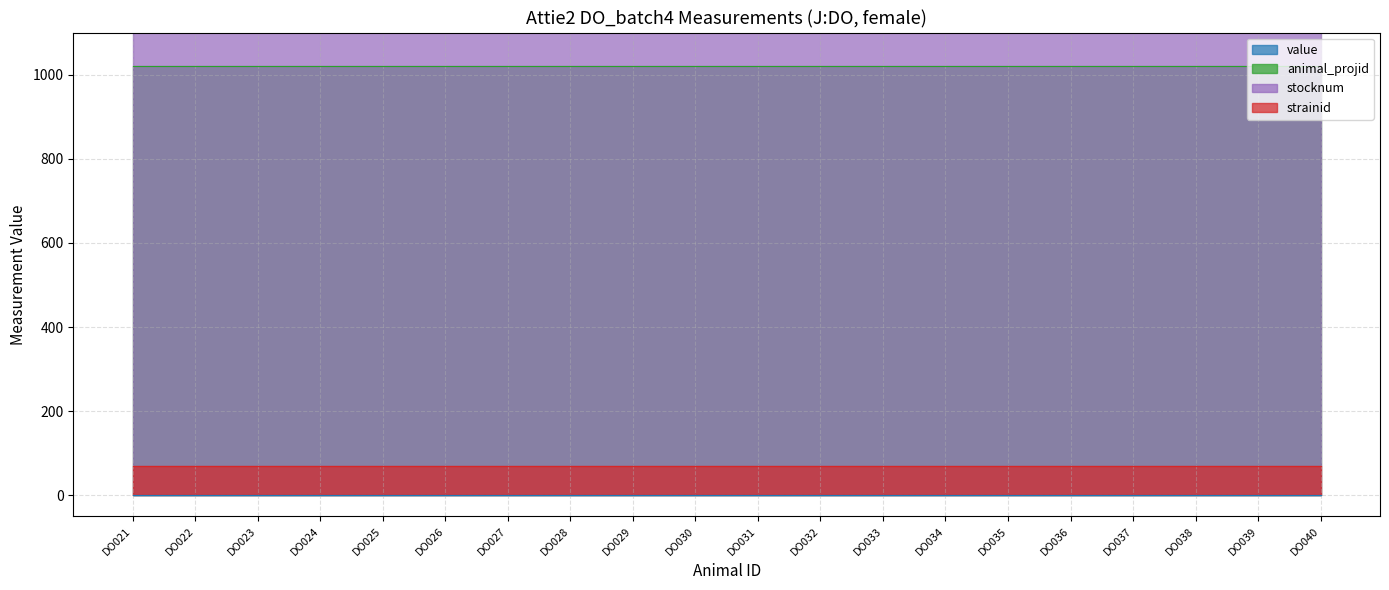

Which series has the largest total across all categories?

stocknum